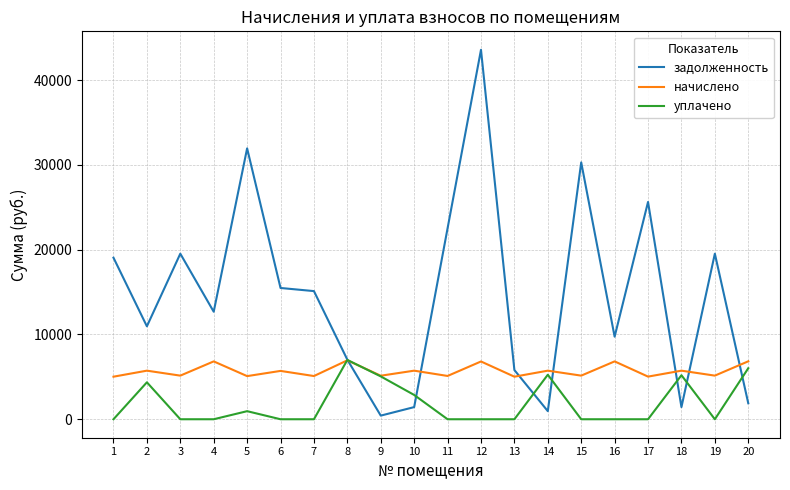

What is the greatest value displayed?

43582.5